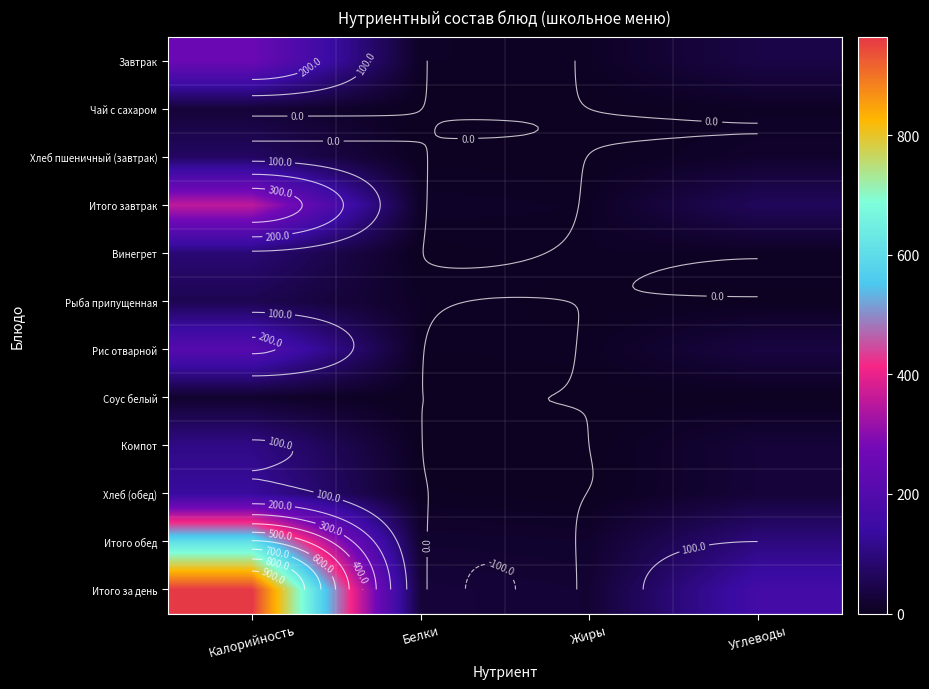

Which series has the largest total across all categories?

Итого за день